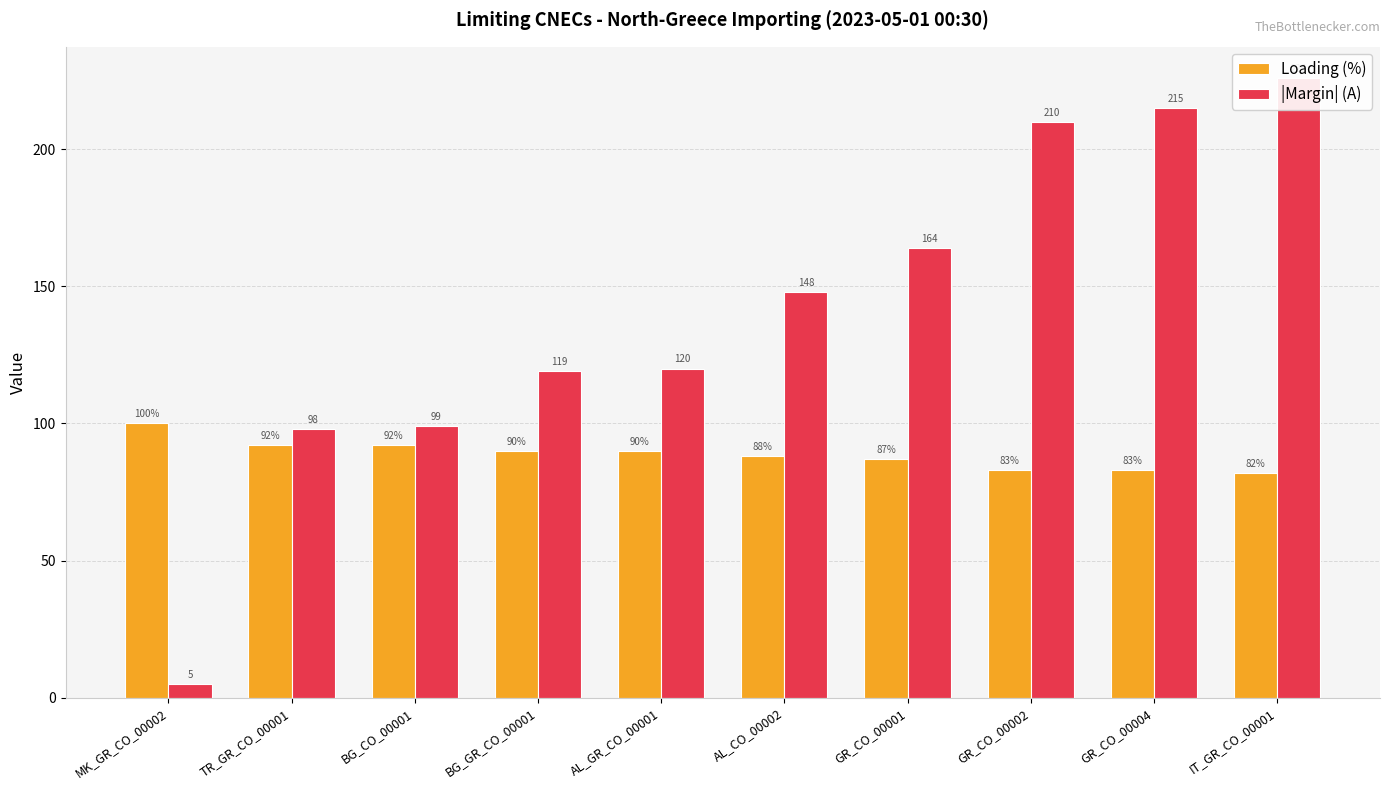

What is the sum of the |Margin| (A) values at TR_GR_CO_00001 and IT_GR_CO_00001?

324